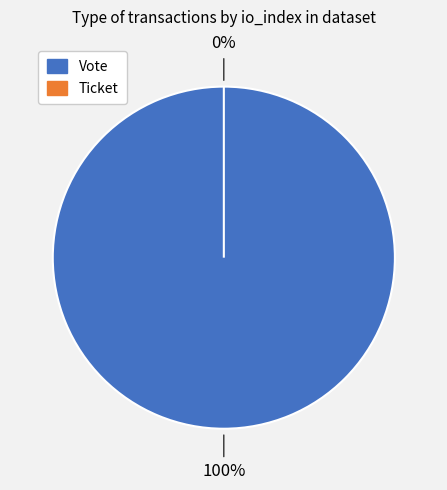

Does Vote (io_index=1) represent more than half of the total?

Yes